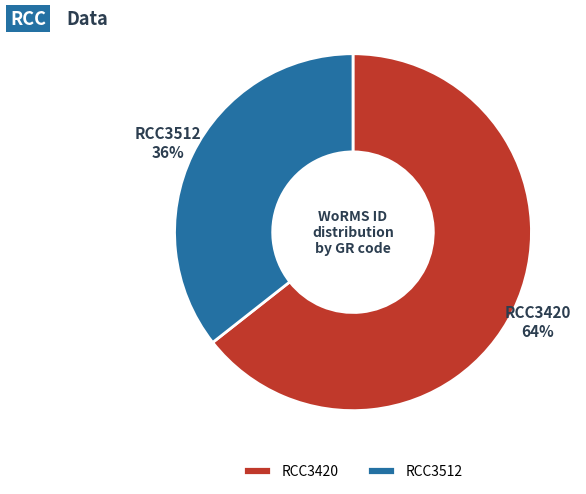

To the nearest percent, what percentage of the pie is RCC3420?

64%